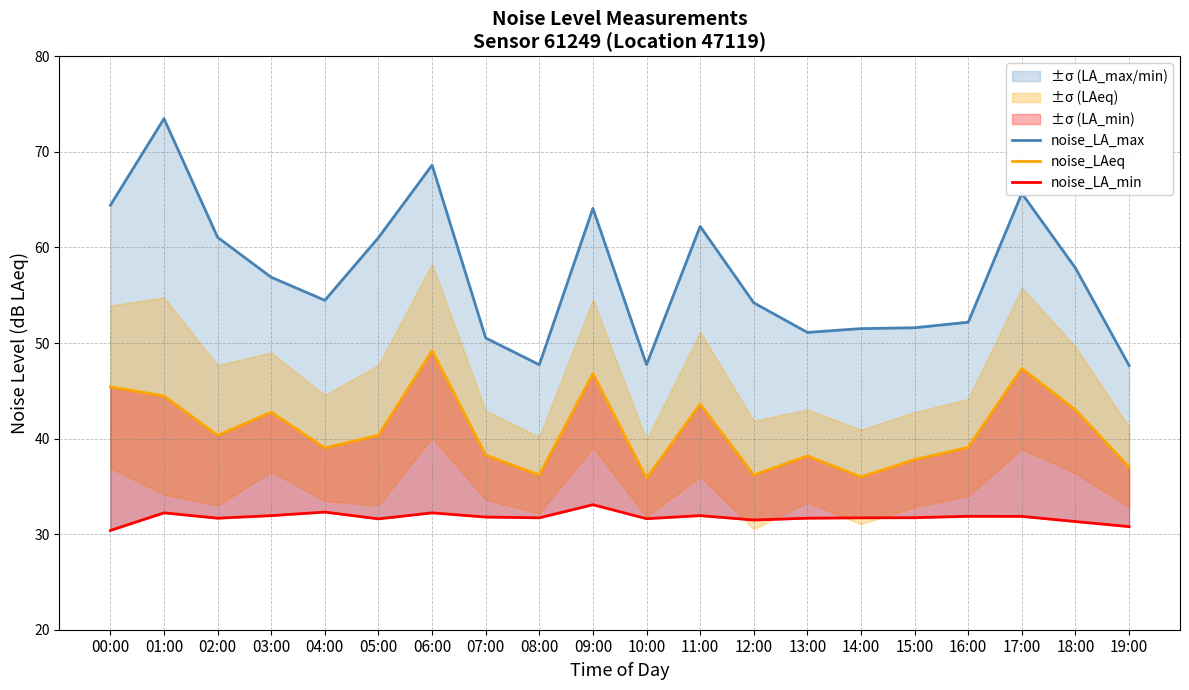

Which series has the widest spread of values?

noise_LA_max